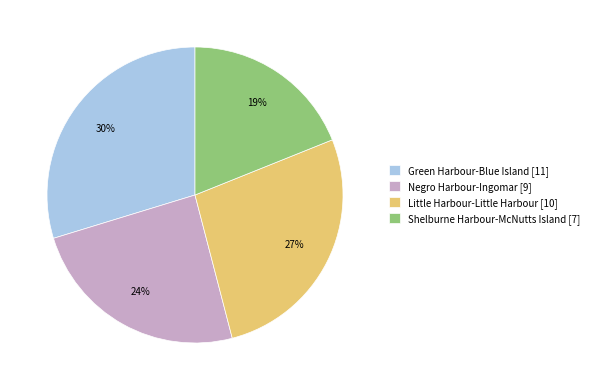

Rank the categories by value from highest to lowest.

Green Harbour-Blue Island, Little Harbour-Little Harbour, Negro Harbour-Ingomar, Shelburne Harbour-McNutts Island